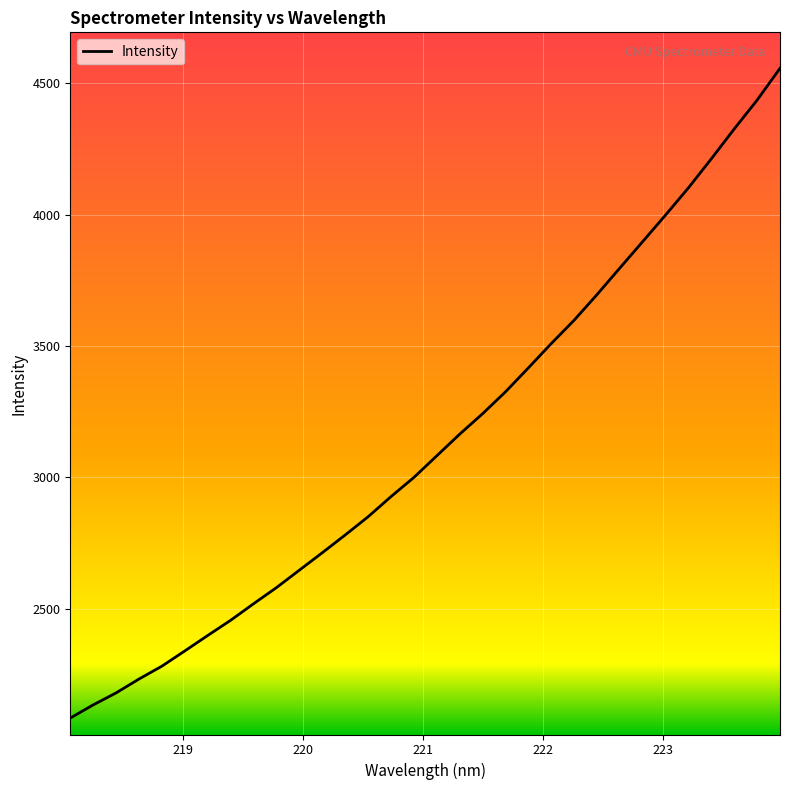

What is the minimum value shown in the chart?

2084.9